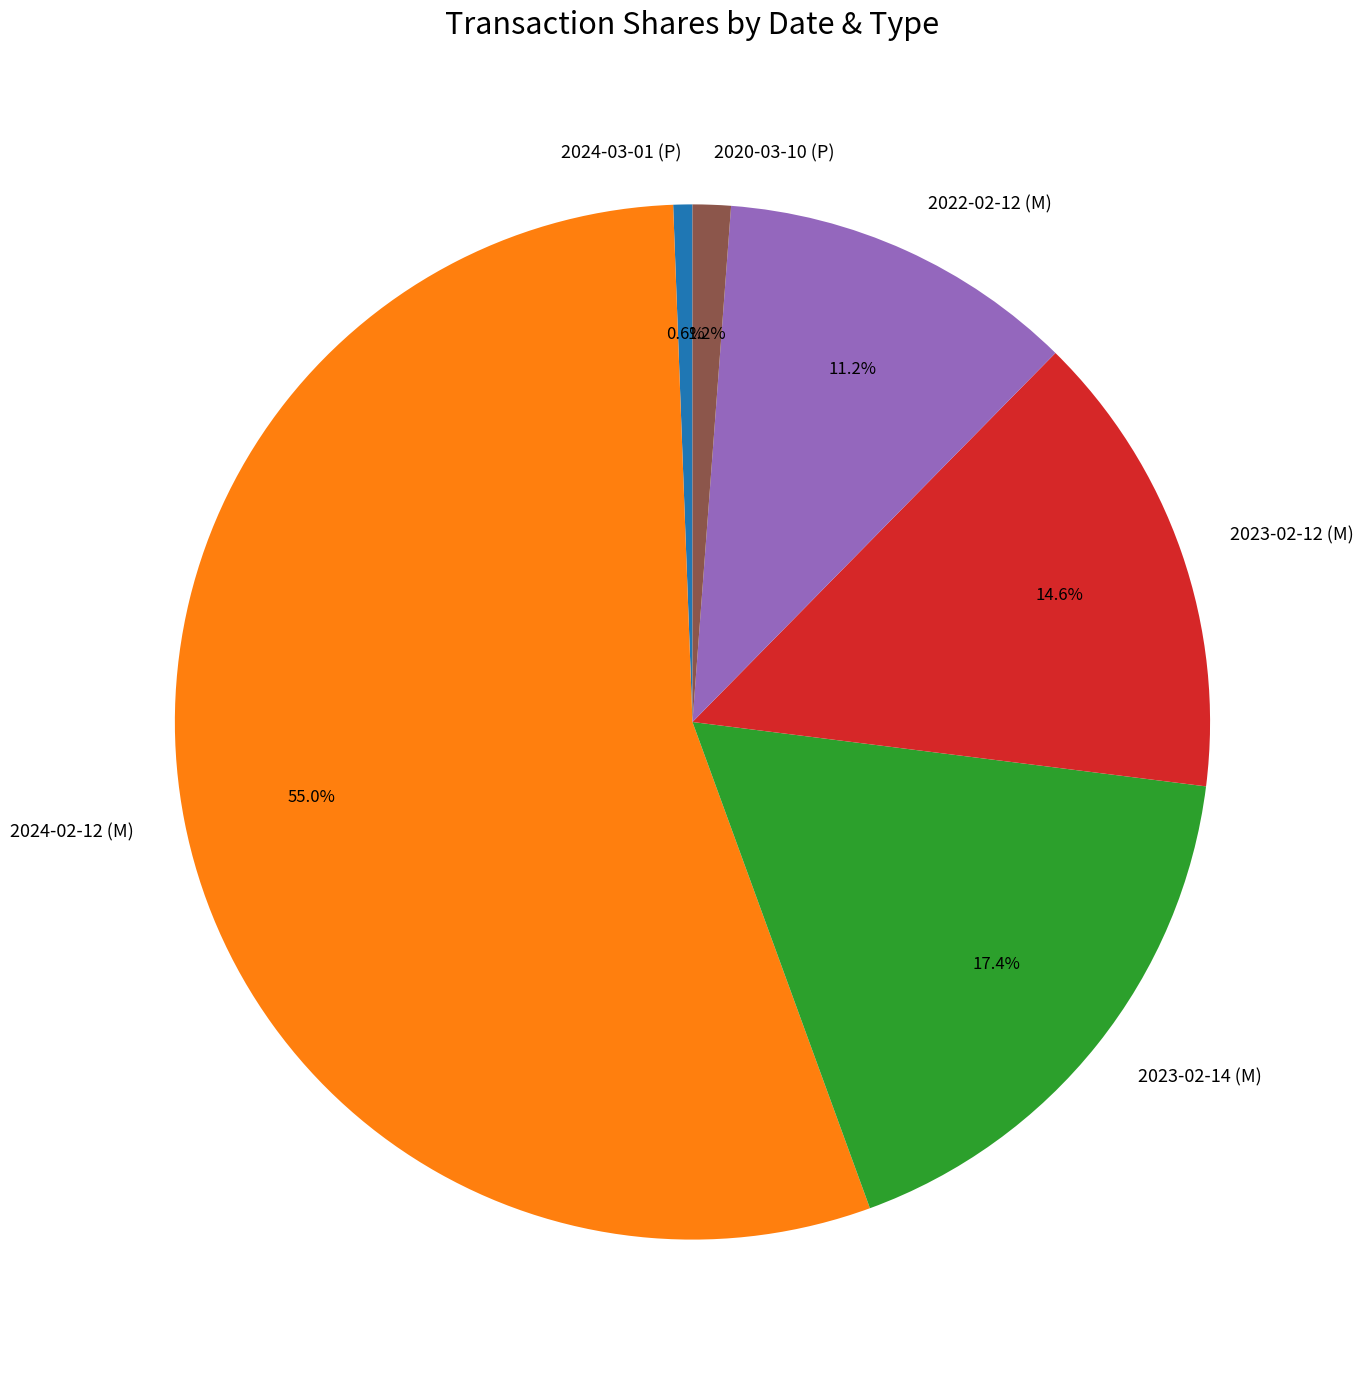

True or false: 2024-02-12 (M) accounts for 68% of the total.

False